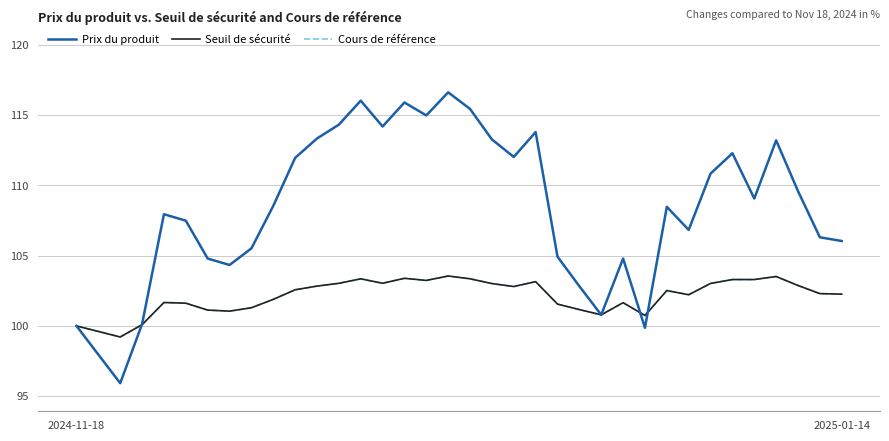

What is the minimum value for Cours de référence?

99.2